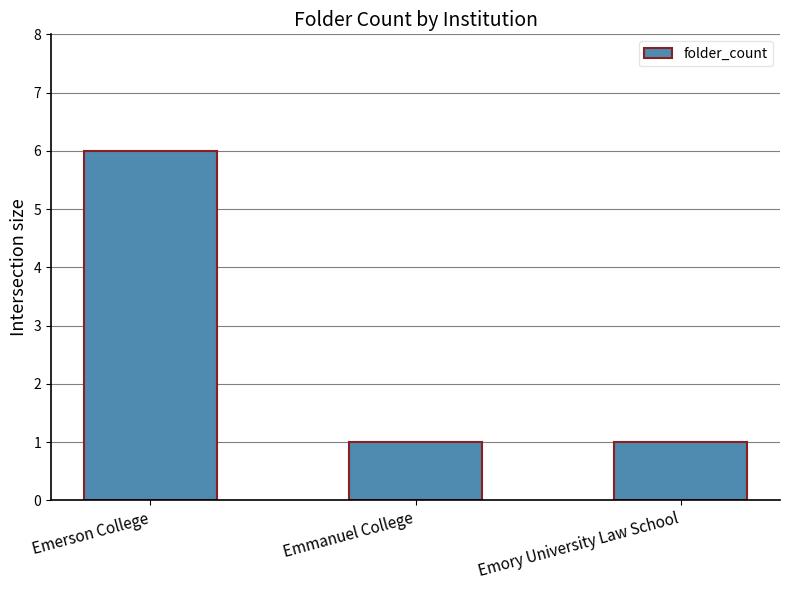

The chart shows a value of 9 at Emerson College. True or false?

False